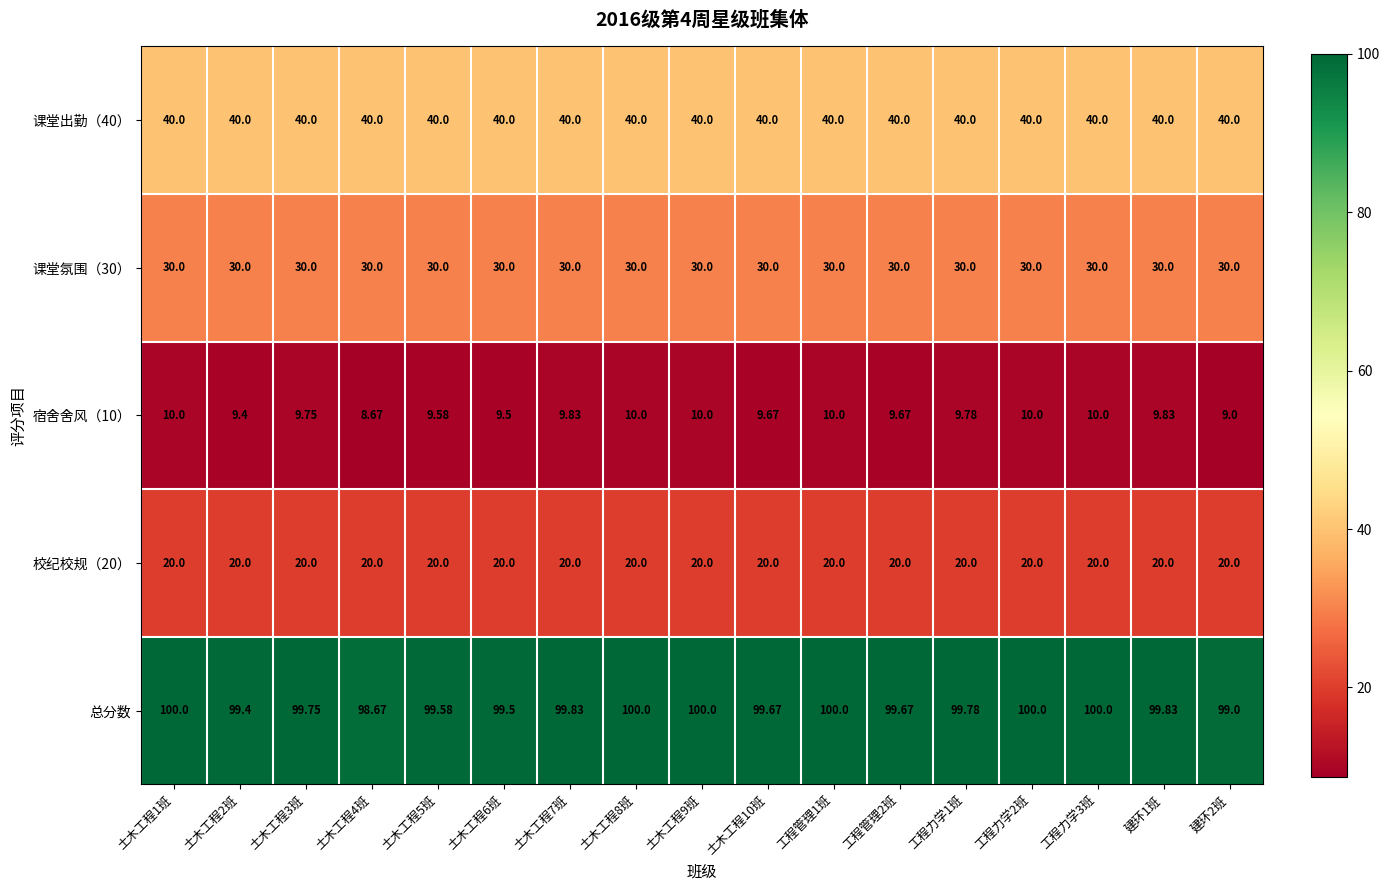

Is the value of 课堂氛围（30） at 土木工程2班 greater than the value of 总分数 at 工程管理1班?

No